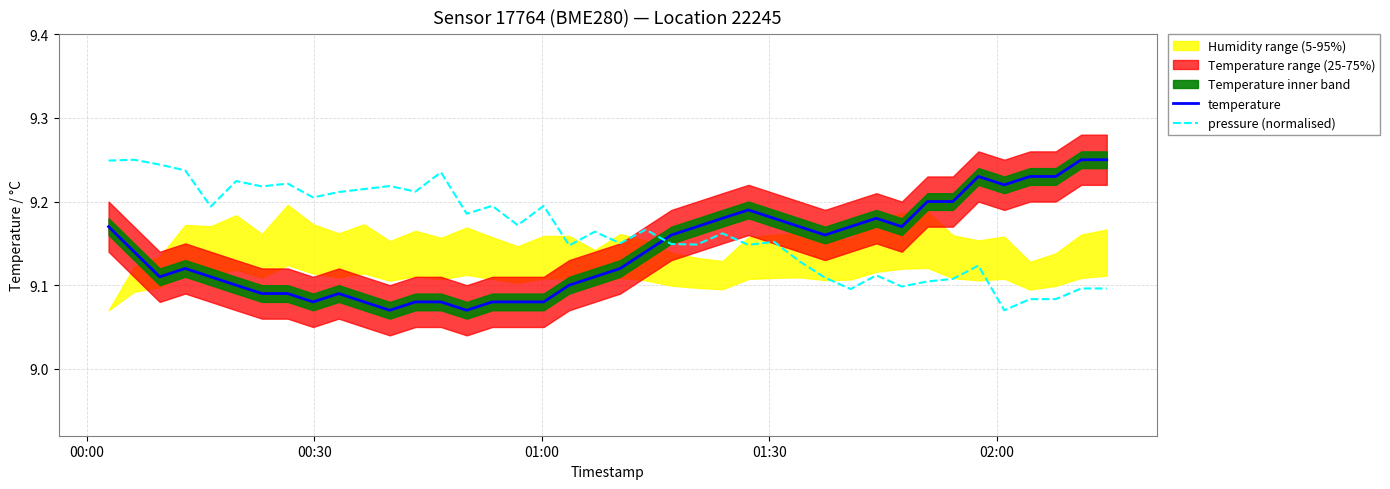

Which series ends up on top after the final intersection of pressure (normalised) and temperature?

temperature